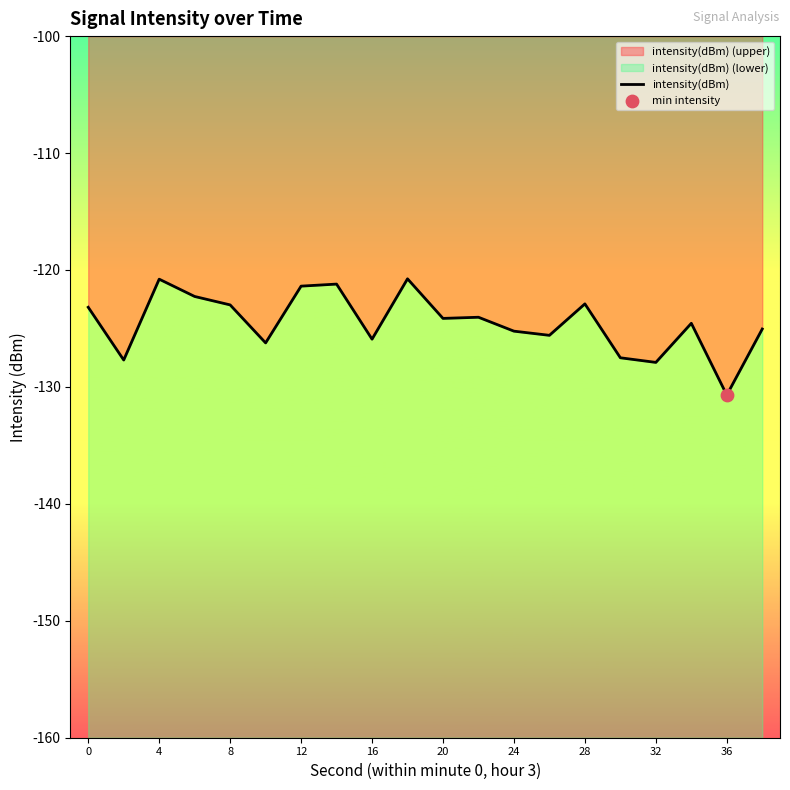

Which has a higher value, 28 or 16?

28